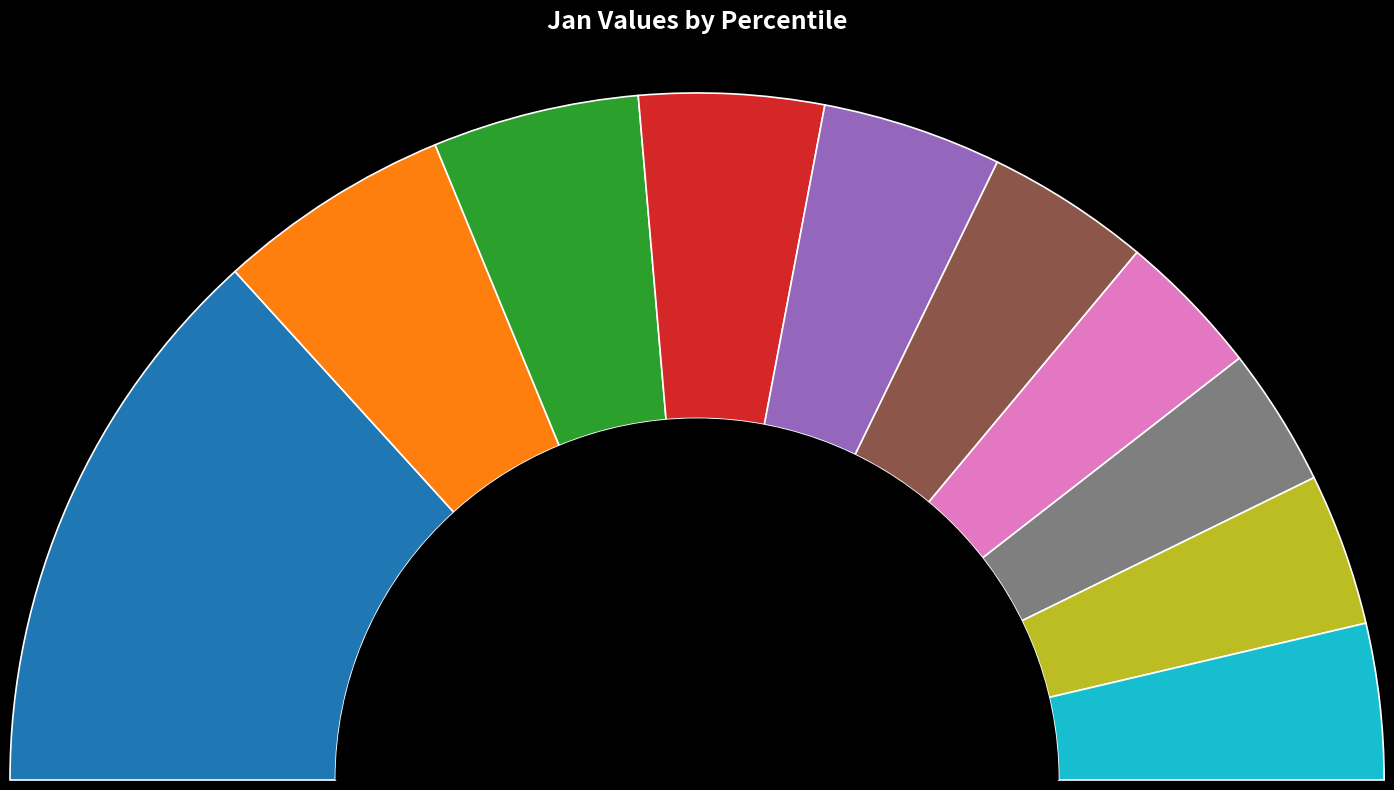

Which category has the smallest portion of the pie?

pct75